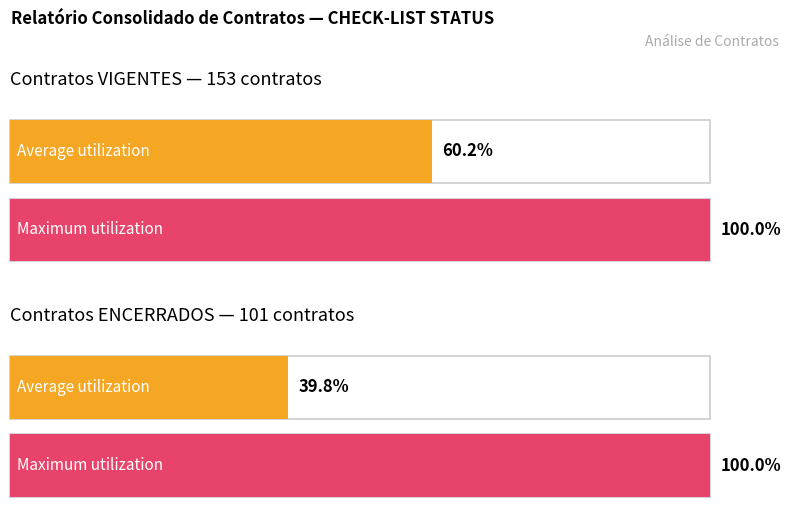

Where is Average utilization nearest to the value 66?

VIGENTE